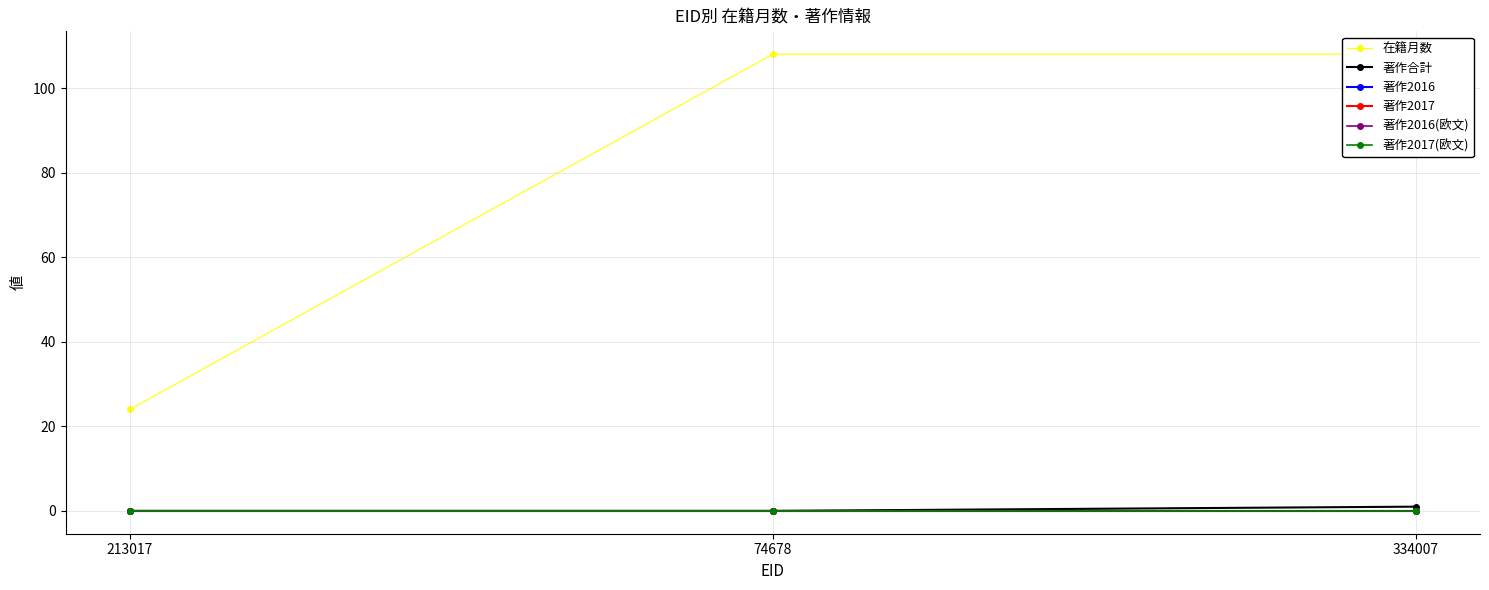

What position from the left is 213017?

1